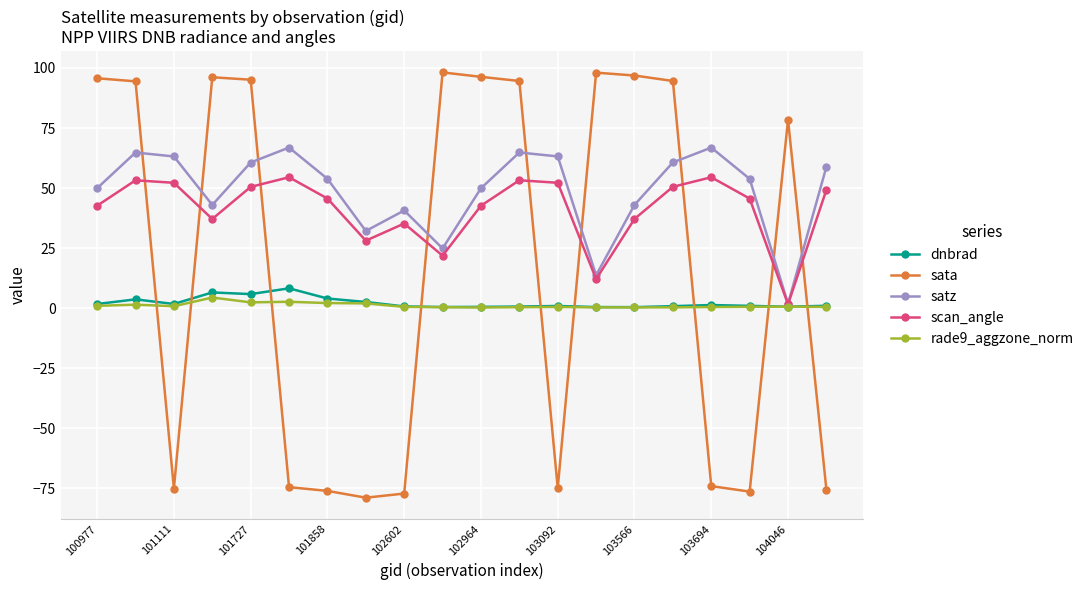

Which series has the largest total across all categories?

satz